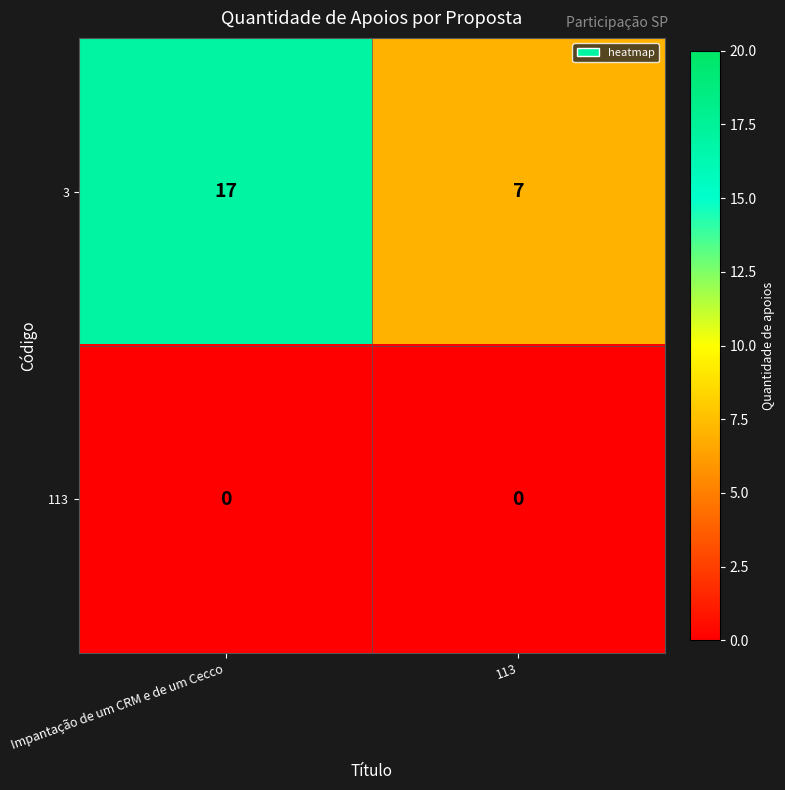

At which category does the chart reach its peak across all series?

Impantação de um CRM e de um Cecco